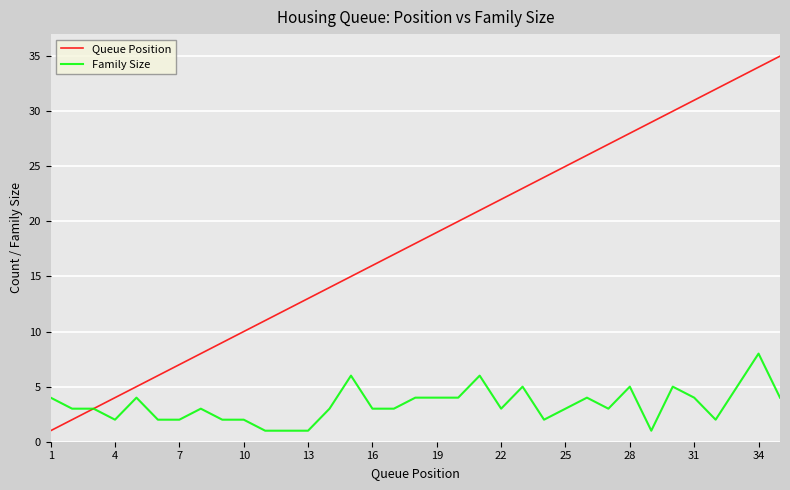

List the series in order of their peak value, highest first.

Queue Position, Family Size